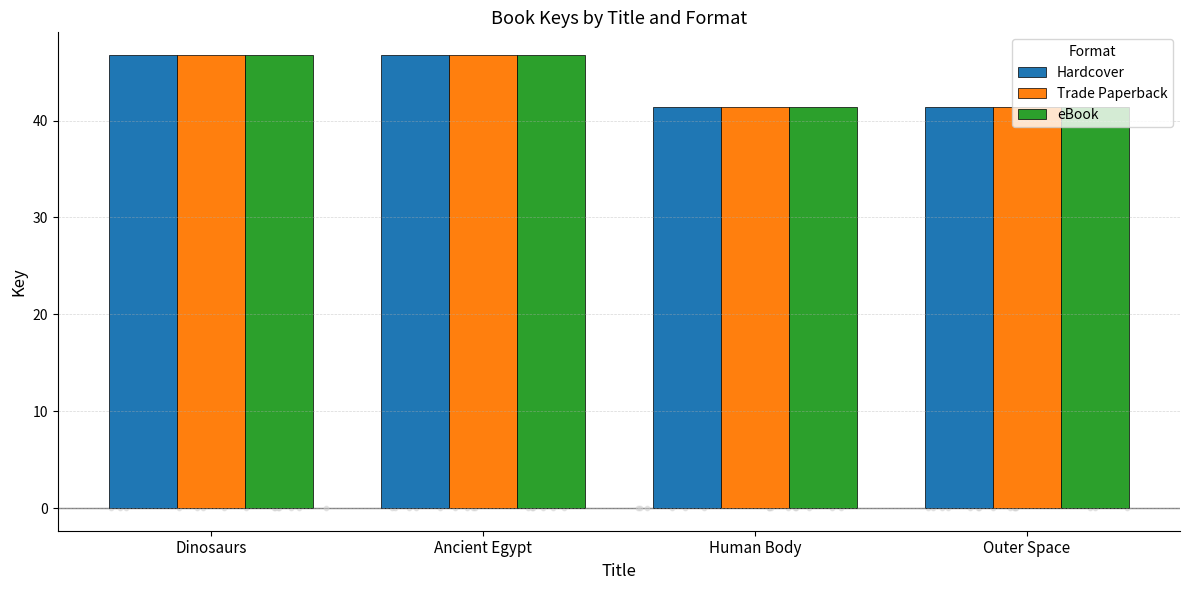

Which series has the largest total across all categories?

Hardcover